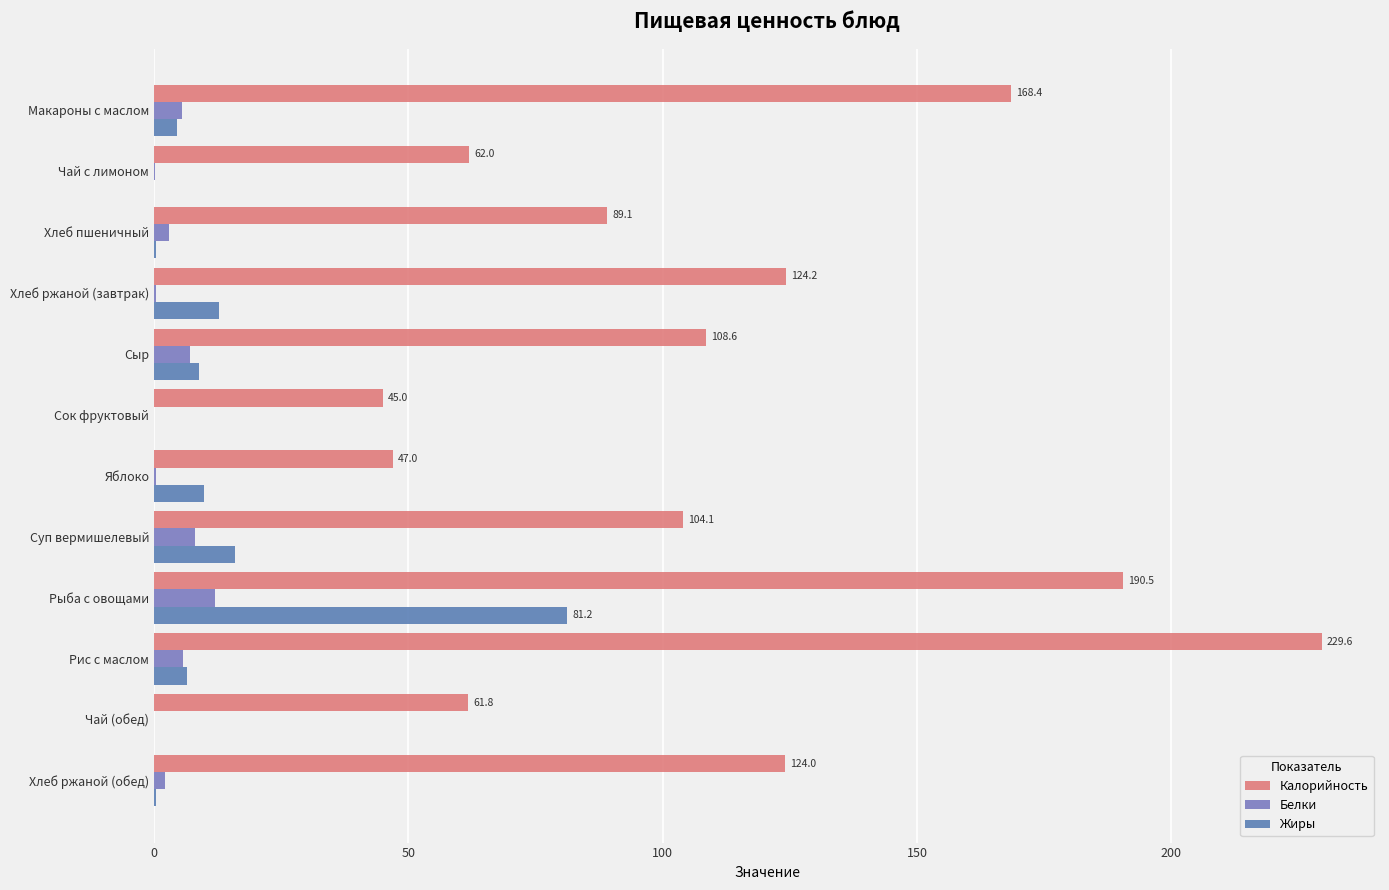

What are all the series names shown in the legend?

Калорийность, Белки, Жиры